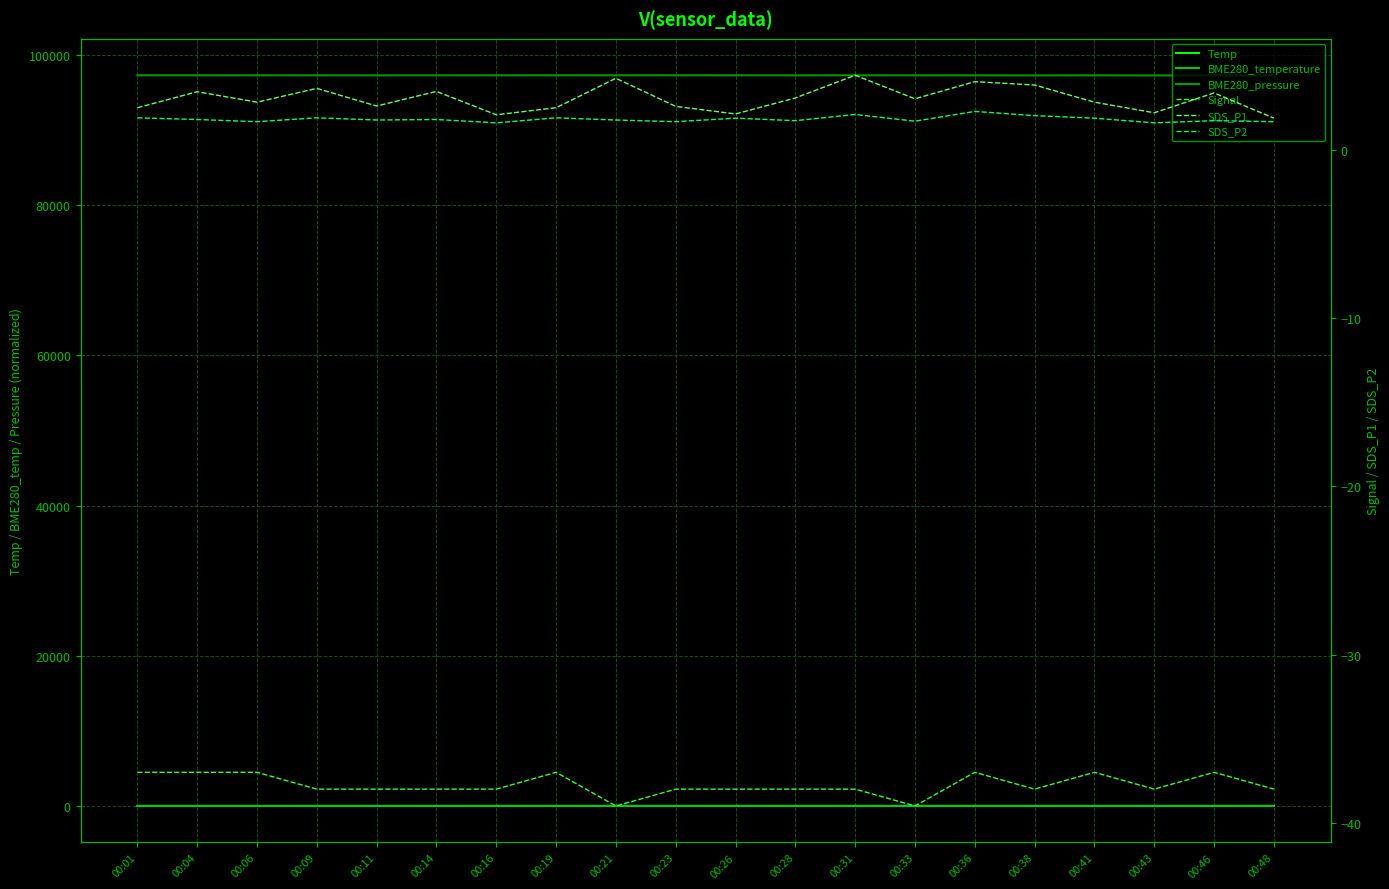

What is the difference between the BME280_temperature values at 00:48 and 00:28?

0.1